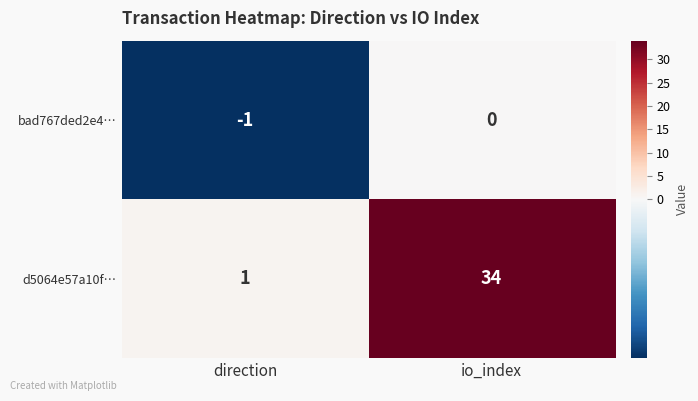

The value of d5064e57a10f… at io_index is 49. True or false?

False